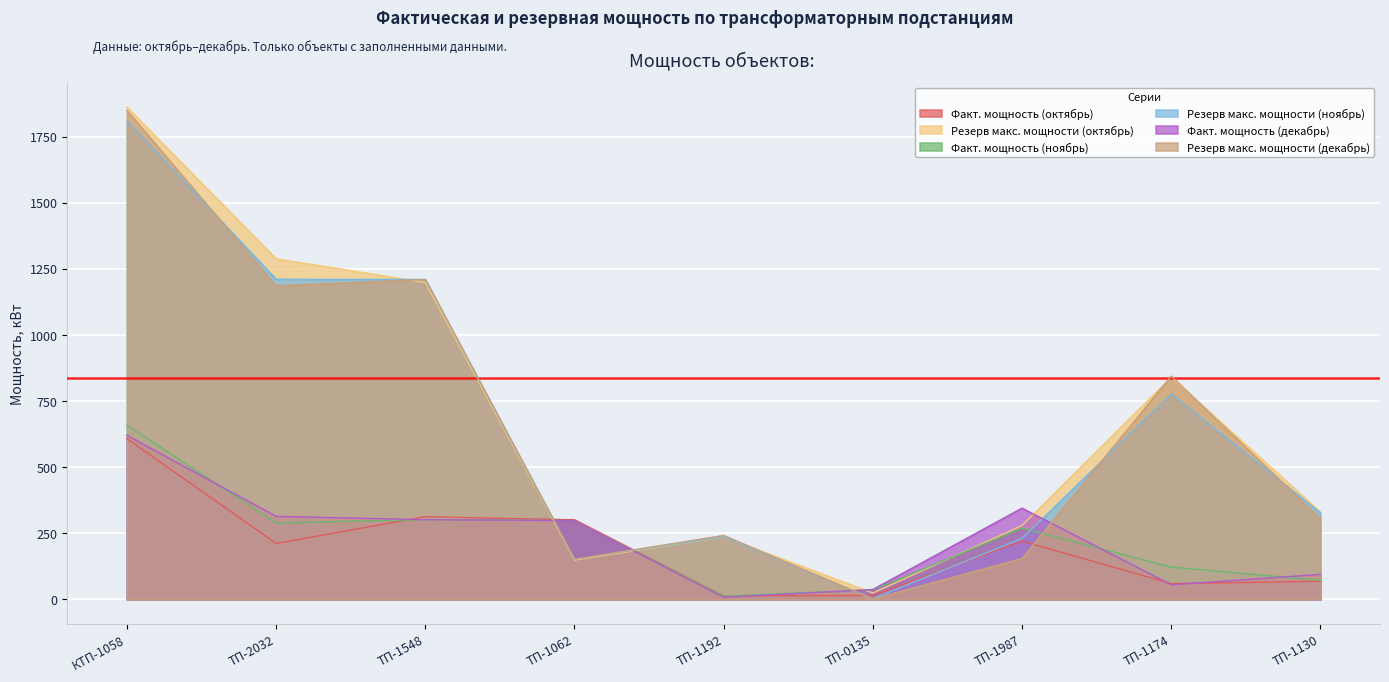

What is the minimum value for Факт. мощность (октябрь)?

13.4